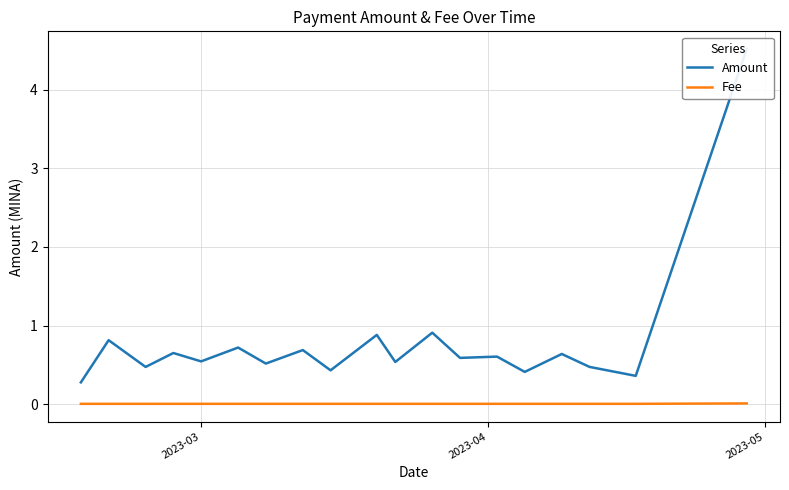

Which series has the largest total across all categories?

Amount